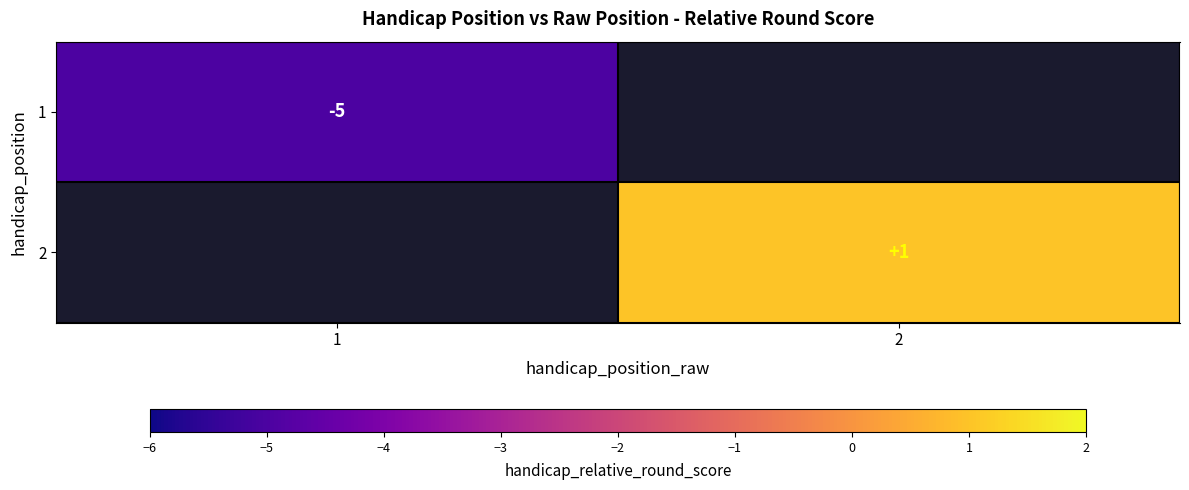

The 2 series shows 0 at 2. True or false?

False